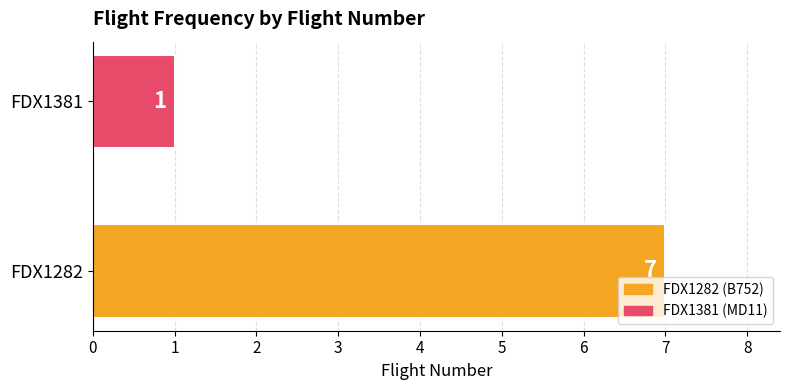

Rank the categories by value from lowest to highest.

FDX1381, FDX1282